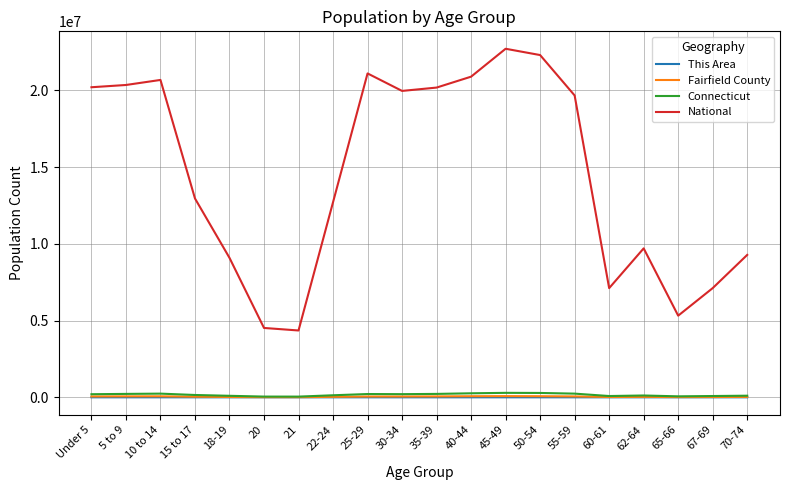

At which category does National reach its first local peak?

10 to 14